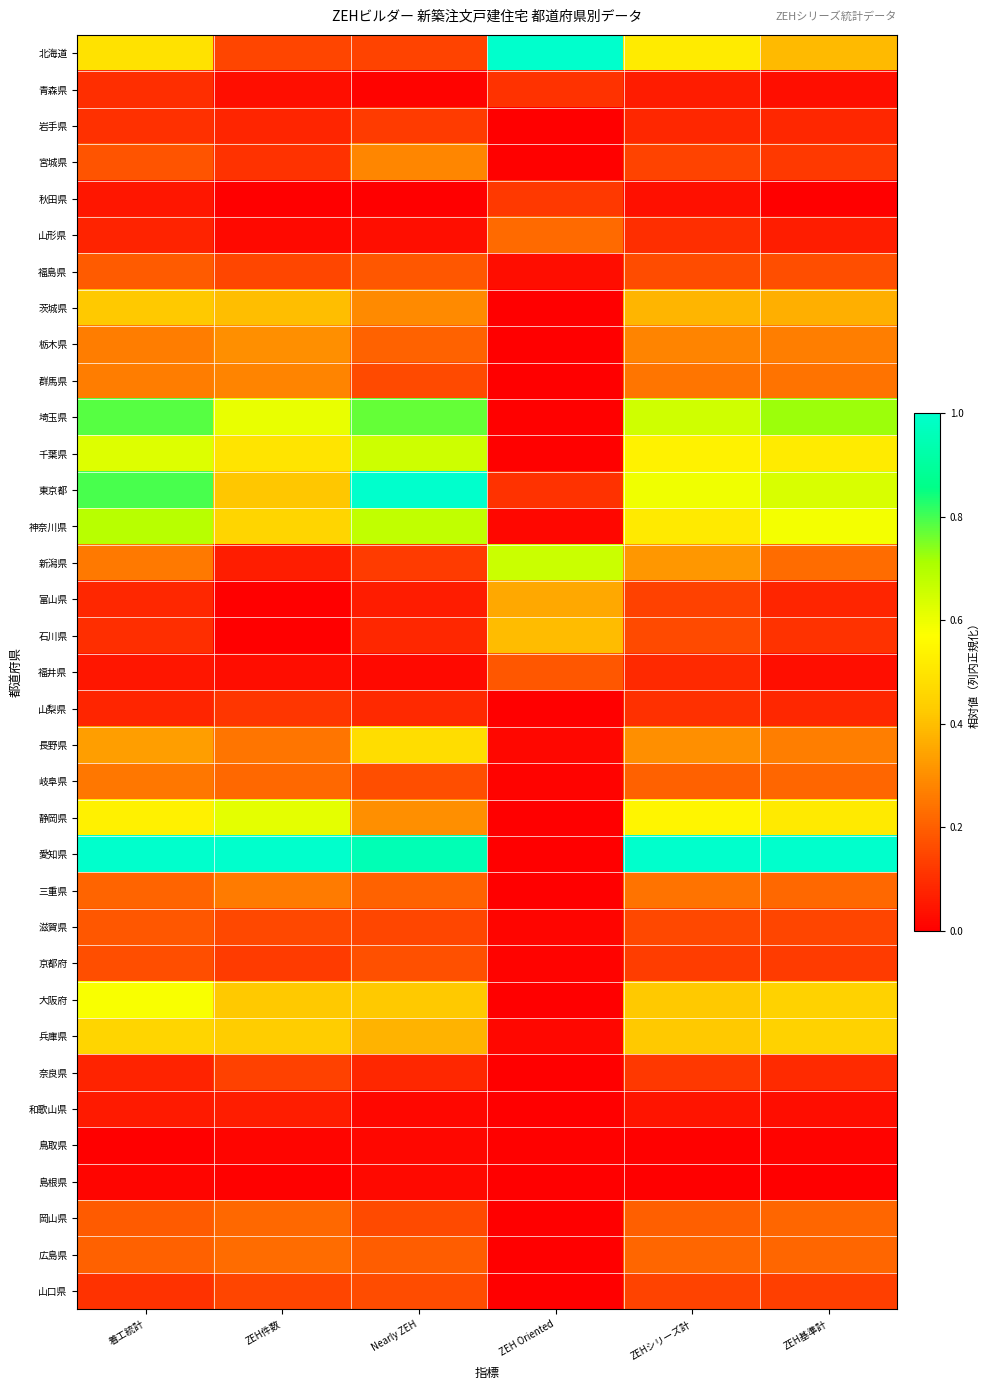

What is the difference between the highest and lowest values at ZEHシリーズ計?

1.0